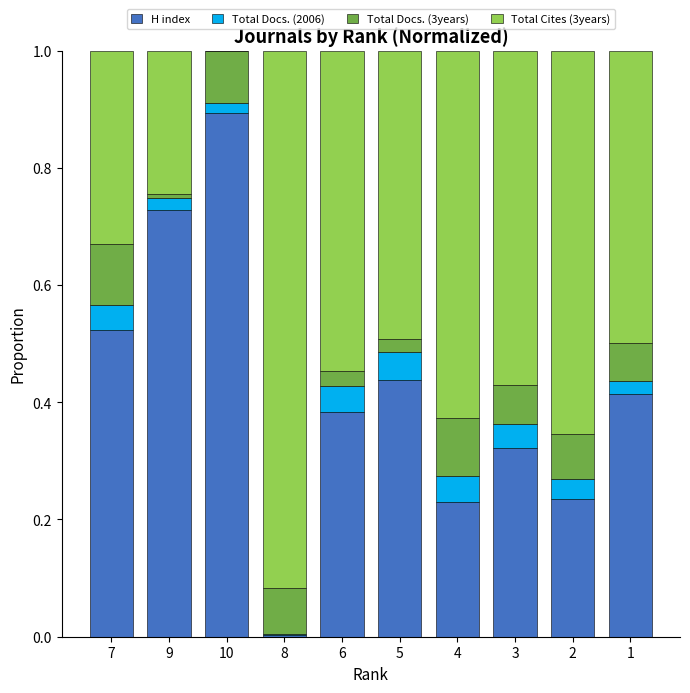

The value of H index at 3 is 0.1. True or false?

False